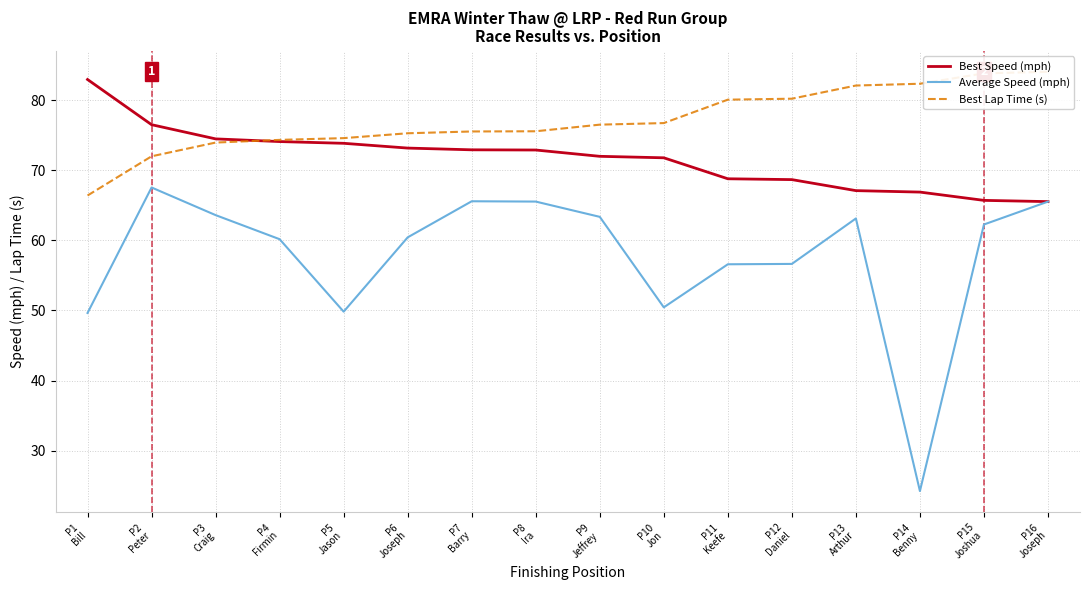

Which series has the widest spread of values?

Average Speed (mph)